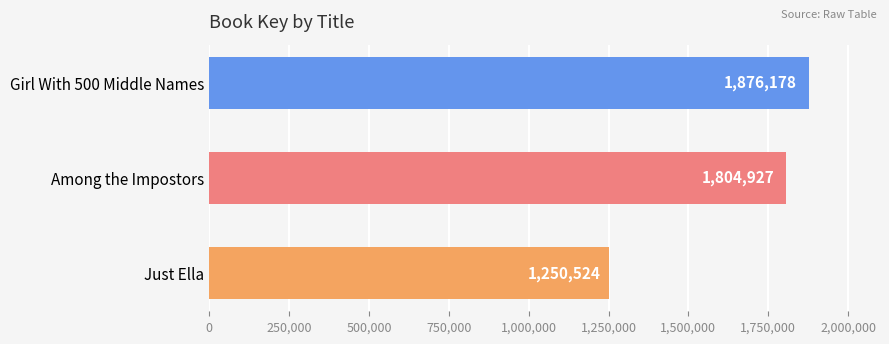

How many data points does each series have?

3